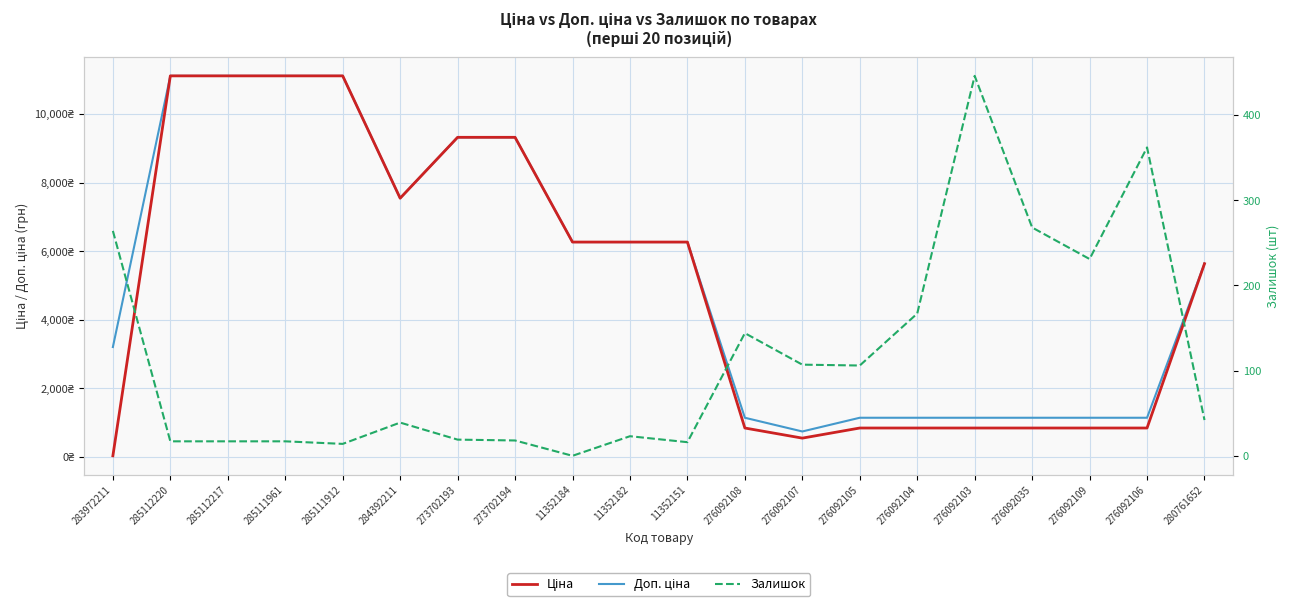

At how many categories does at least one series exceed 5369?

11